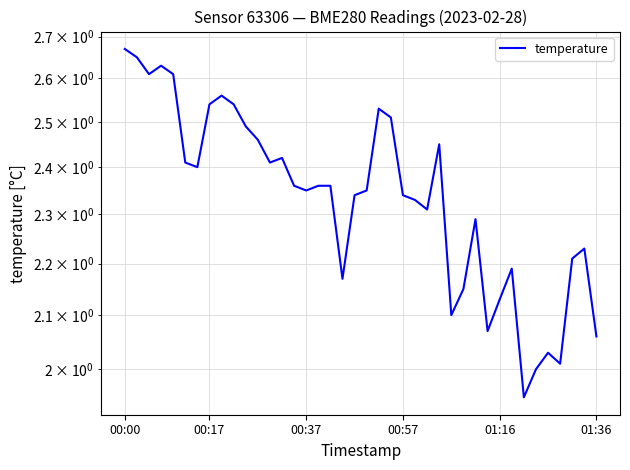

At which category does the chart reach its peak across all series?

00:00